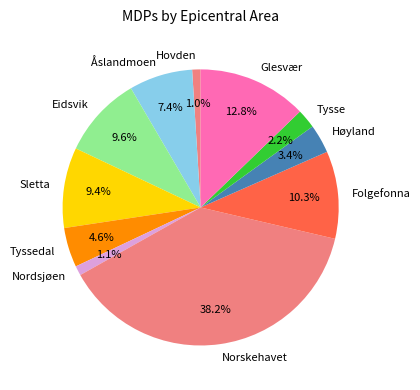

Does any single category account for the majority?

No